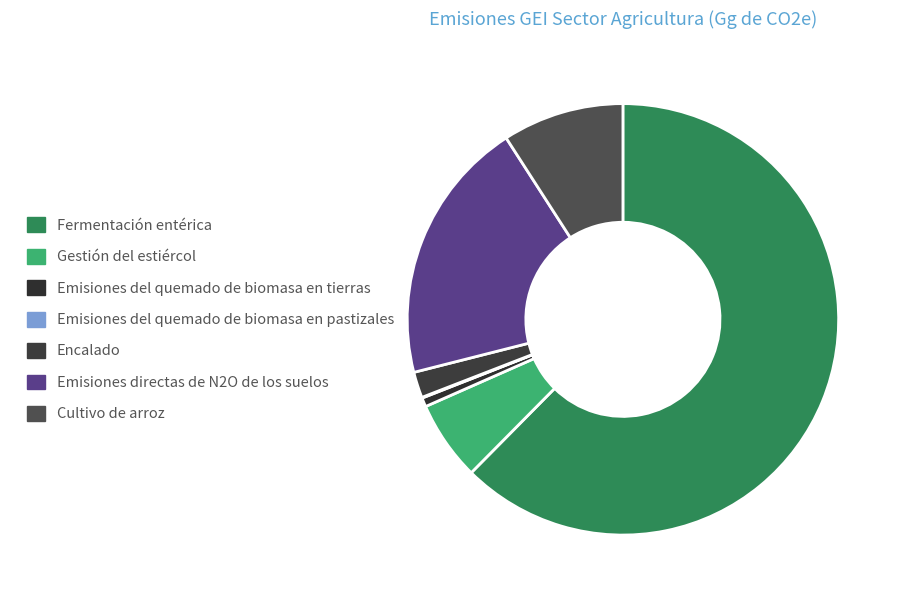

How many segments does this pie chart have?

7